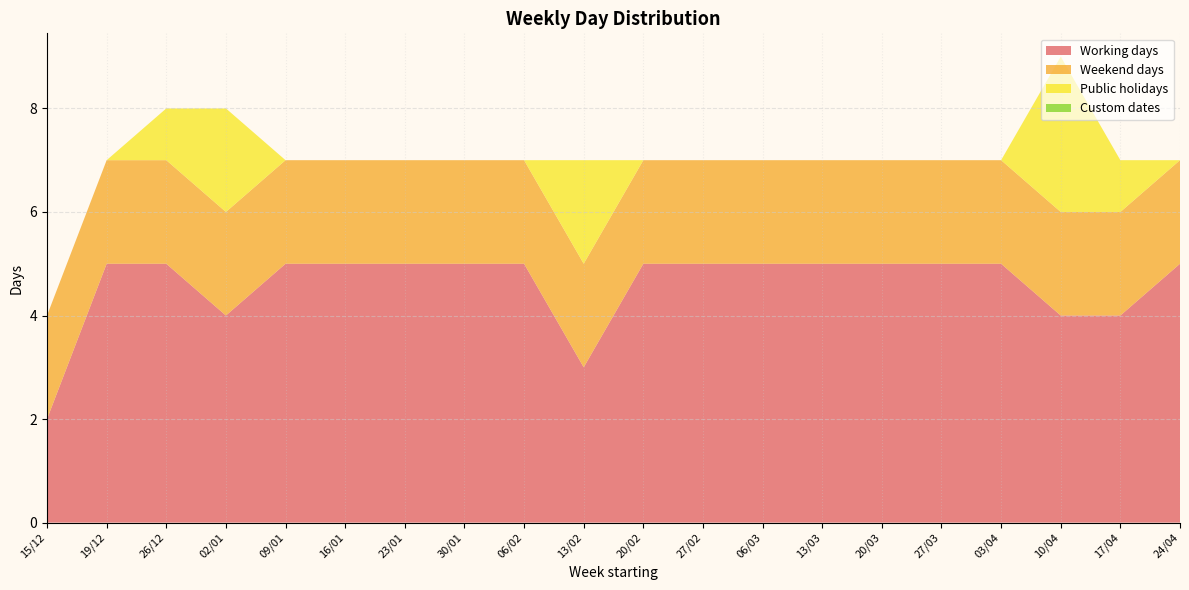

Reading left to right, list all the values displayed in this chart.

Working days: 2	5	5	4	5	5	5	5	5	3	5	5	5	5	5	5	5	4	4	5
Weekend days: 2	2	2	2	2	2	2	2	2	2	2	2	2	2	2	2	2	2	2	2
Public holidays: 0	0	1	2	0	0	0	0	0	2	0	0	0	0	0	0	0	3	1	0
Custom dates: 0	0	0	0	0	0	0	0	0	0	0	0	0	0	0	0	0	0	0	0